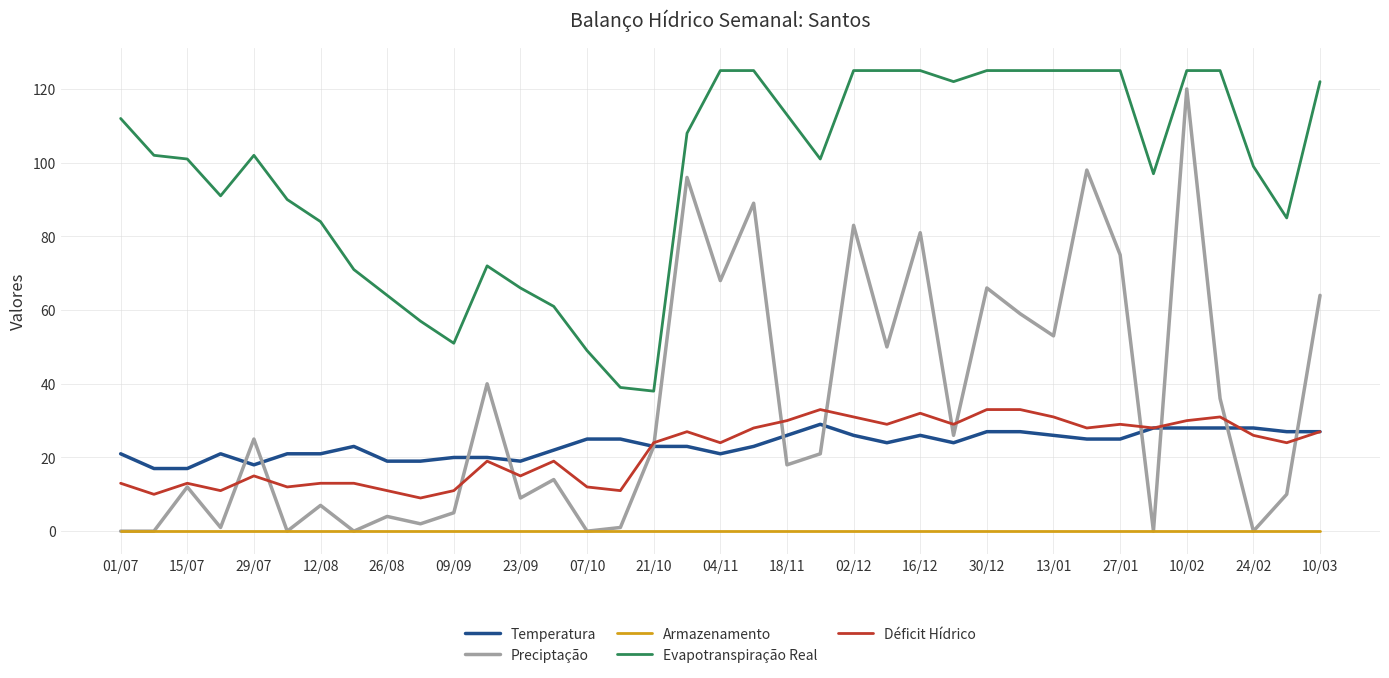

What is the difference between the second highest and second lowest values in the Preciptação series?

98